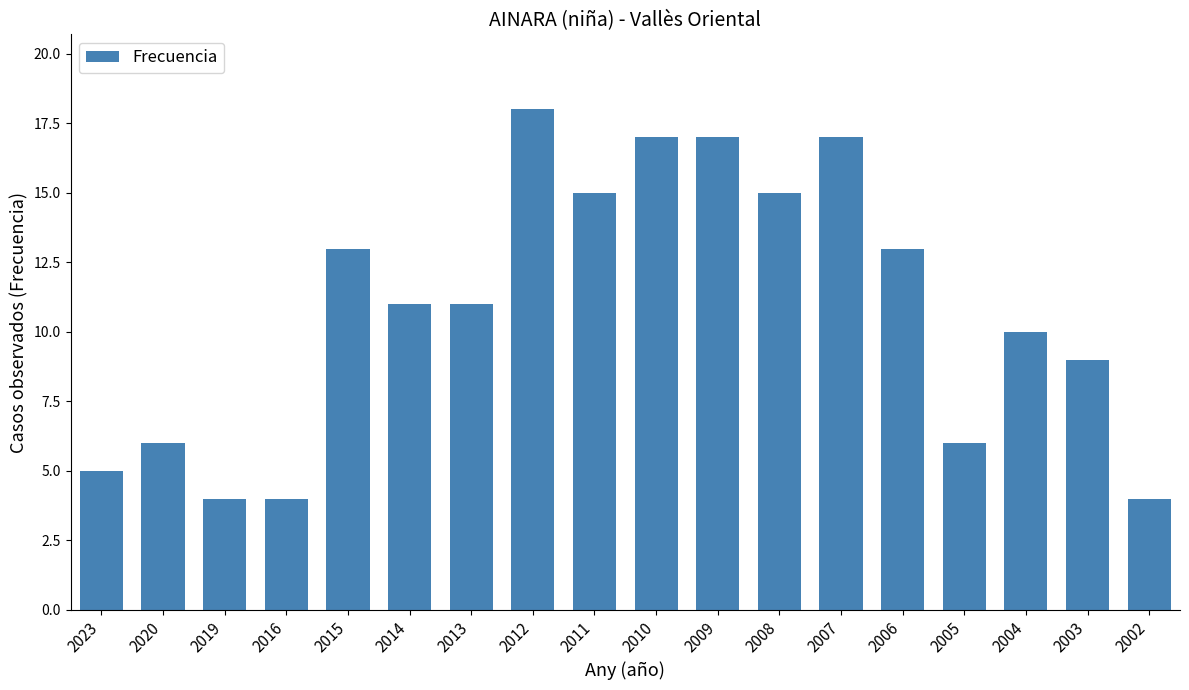

Are the bars grouped side by side (vs. stacked)?

No